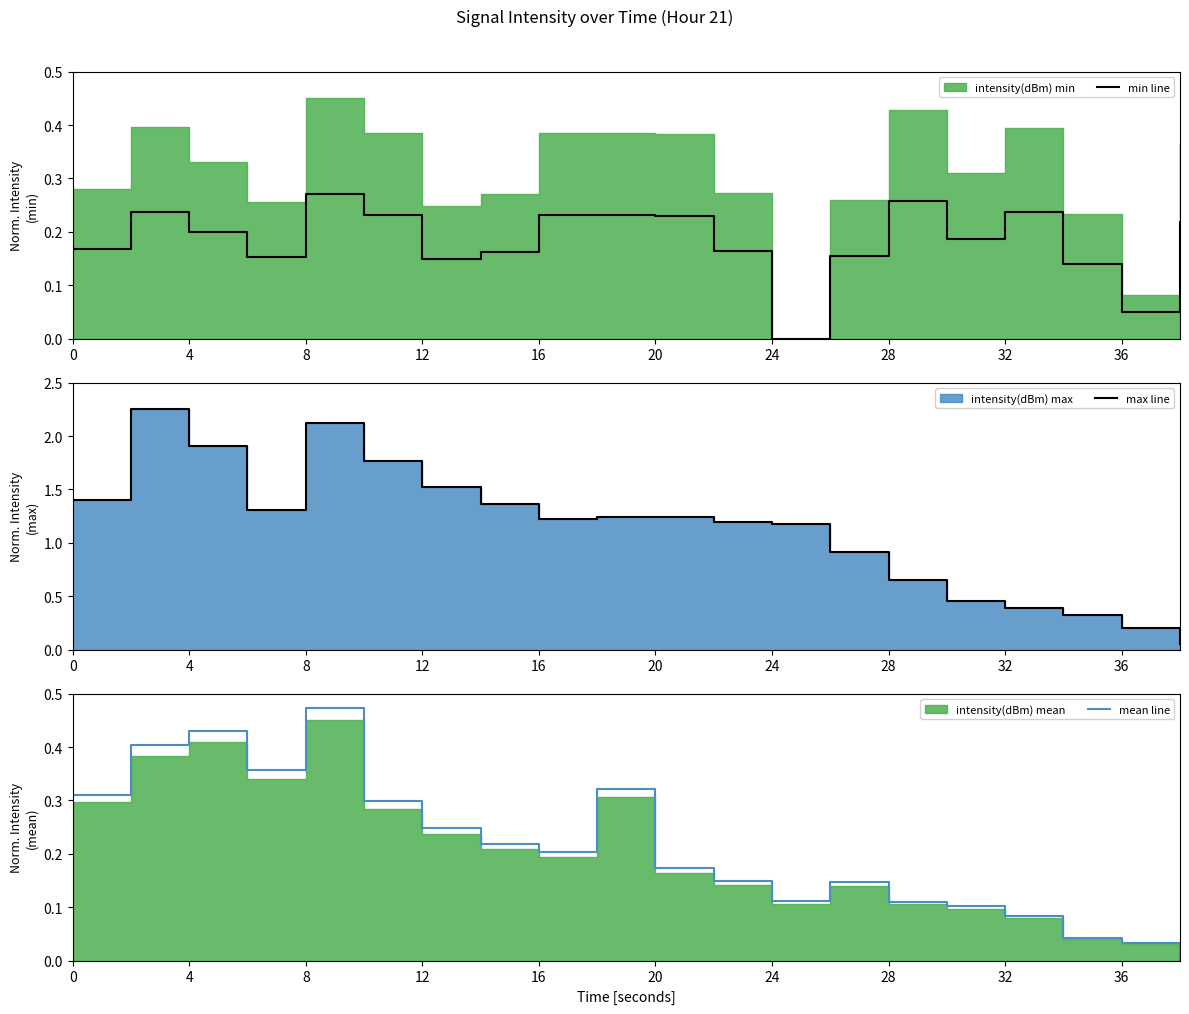

True or false: mean line and max line cross at least once.

False